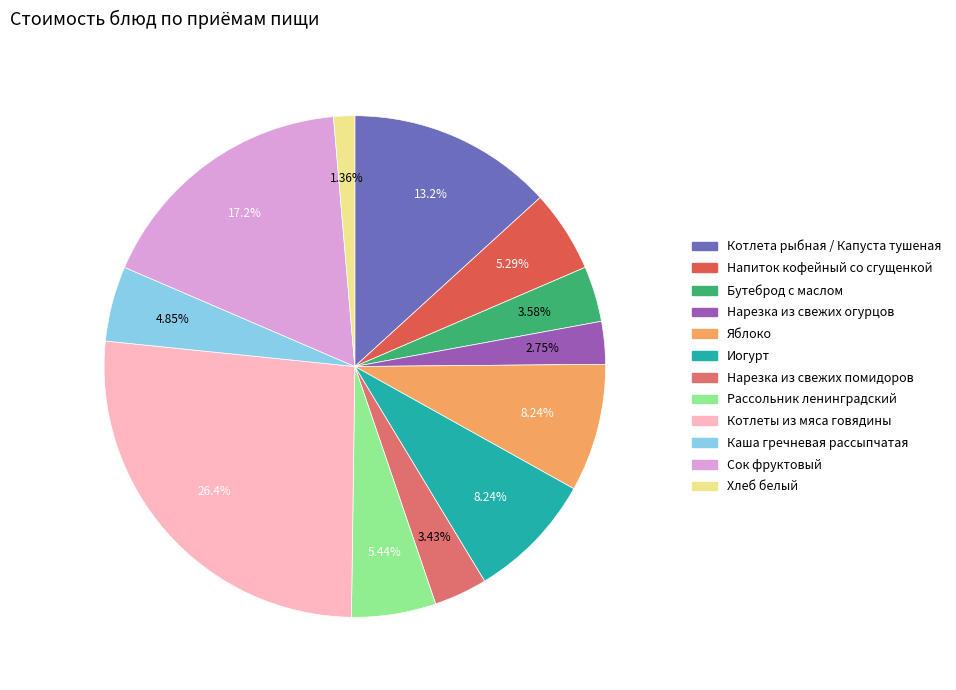

Is Иогурт the majority of the pie?

No